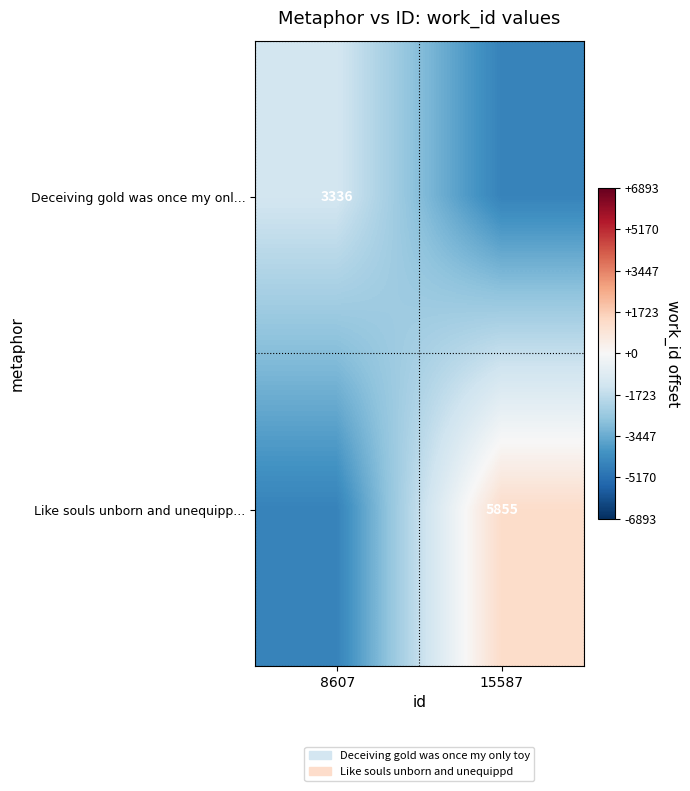

Is the value of Like souls unborn and unequipp... at 15587 greater than the value of Deceiving gold was once my onl... at 8607?

Yes